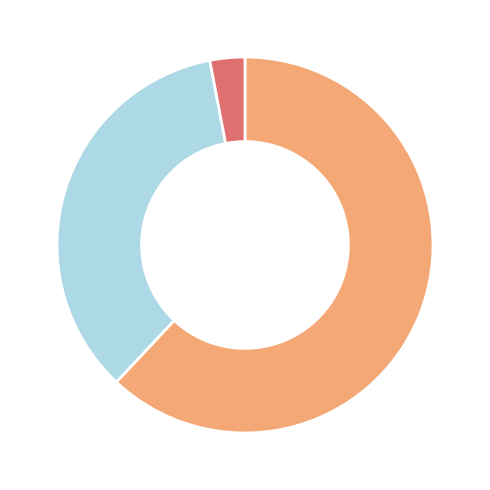

Does any single category account for the majority?

Yes